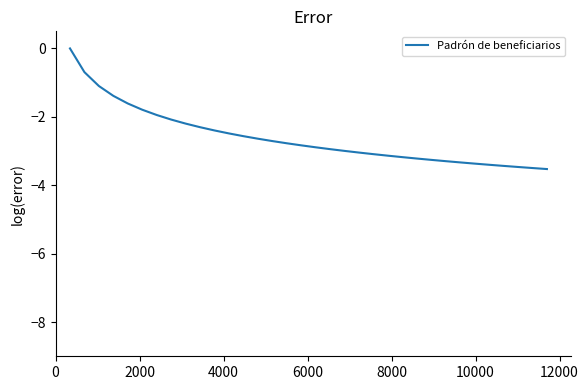

What is the difference between the maximum and minimum values?

3.5